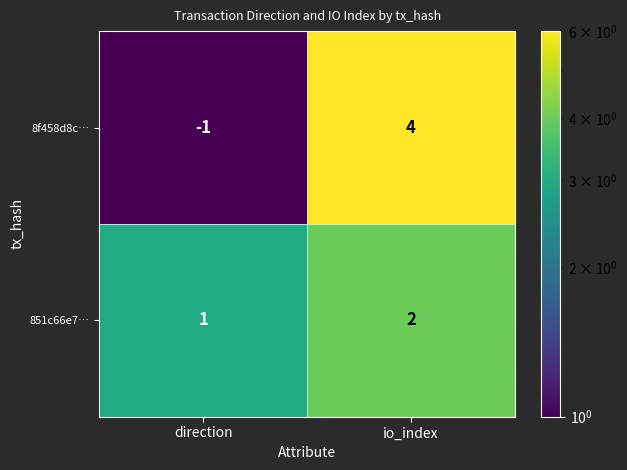

At io_index, list the series in order from smallest to largest.

851c66e7…, 8f458d8c…